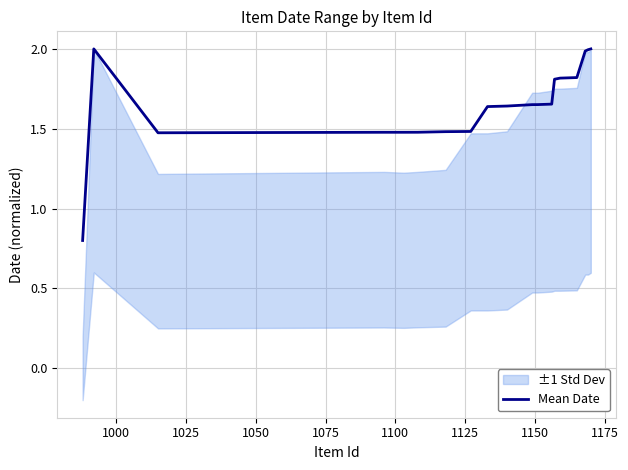

What is the minimum value for Mean Date?

0.8